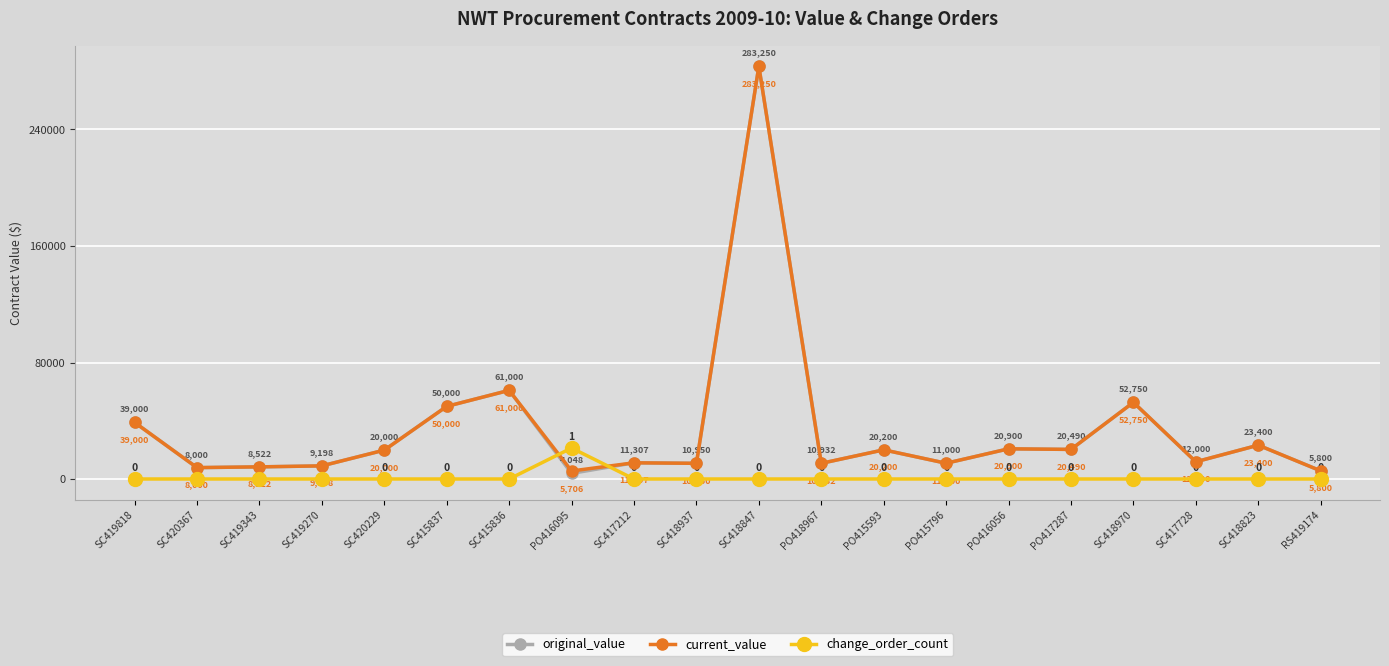

What is the difference between the highest and lowest values at SC417212?

11105.5